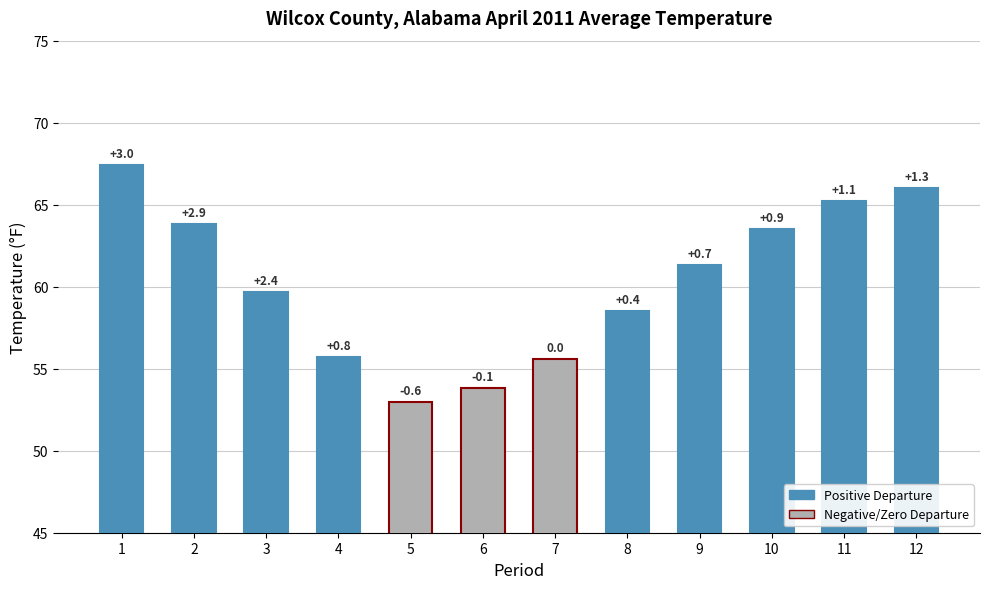

The value at 12 is 66.0. True or false?

True